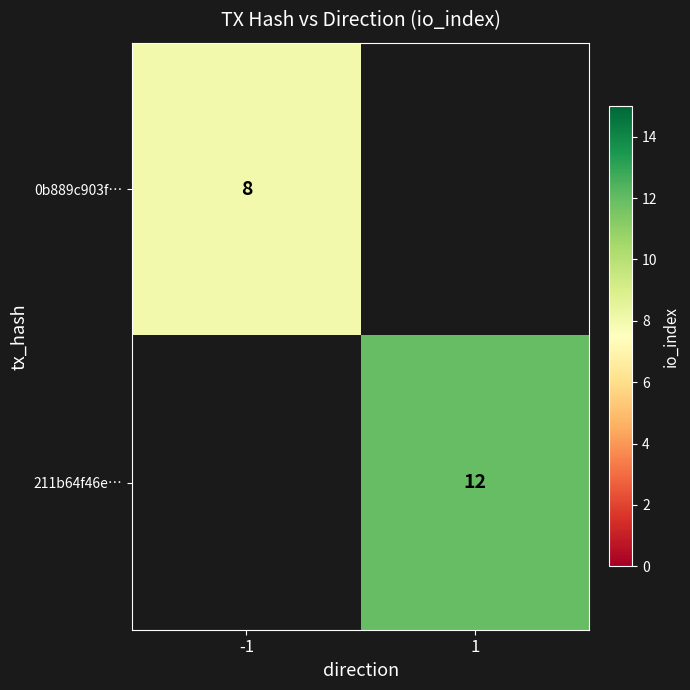

True or false: 211b64f46e… has a value of 12 at 1.

True